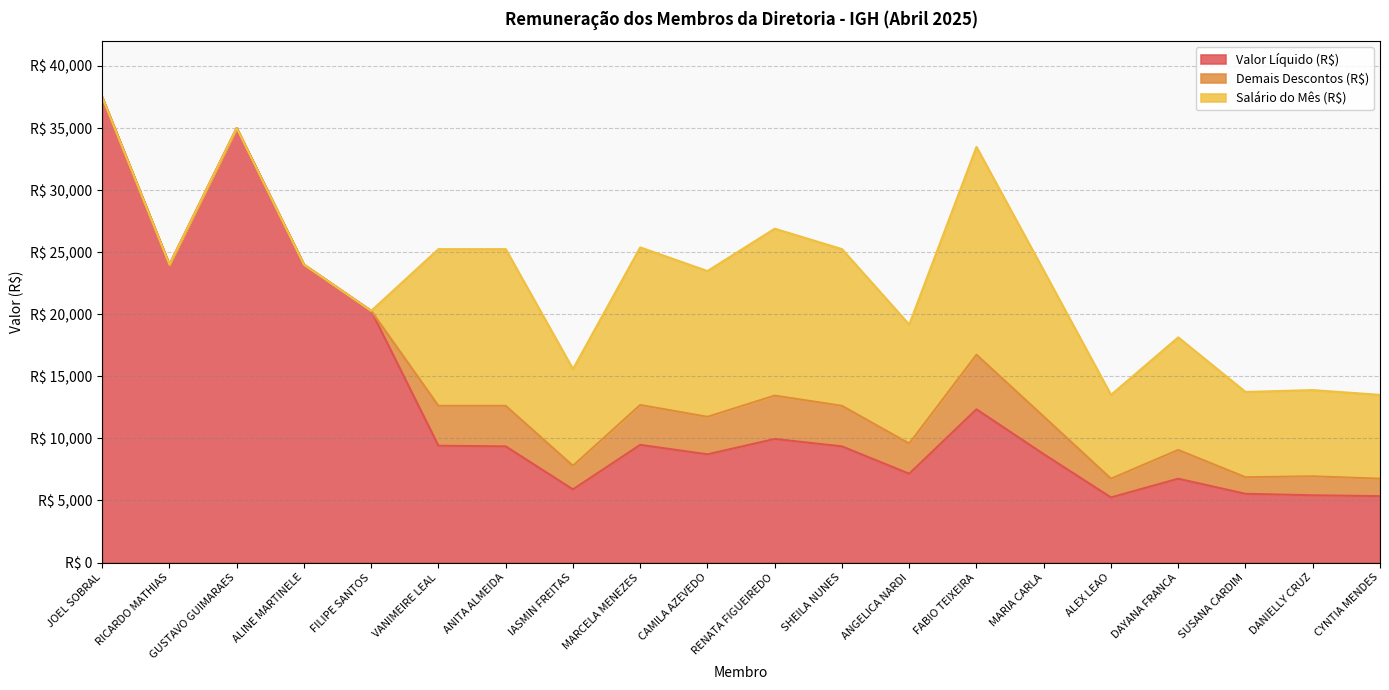

The value of Salário do Mês (R$) at GUSTAVO GUIMARAES is 6057.5. True or false?

False